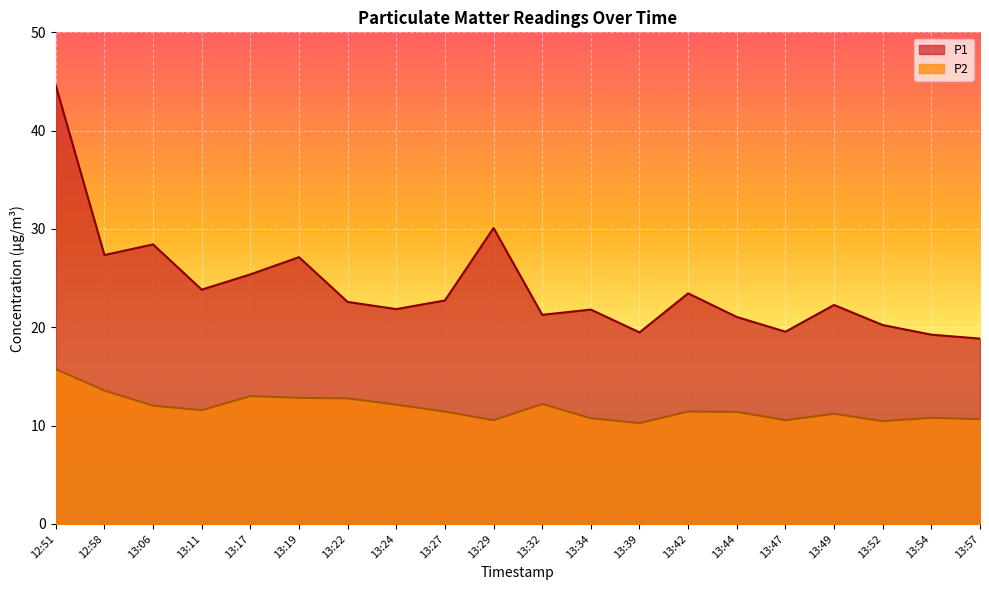

How many lines are shown in the chart?

2